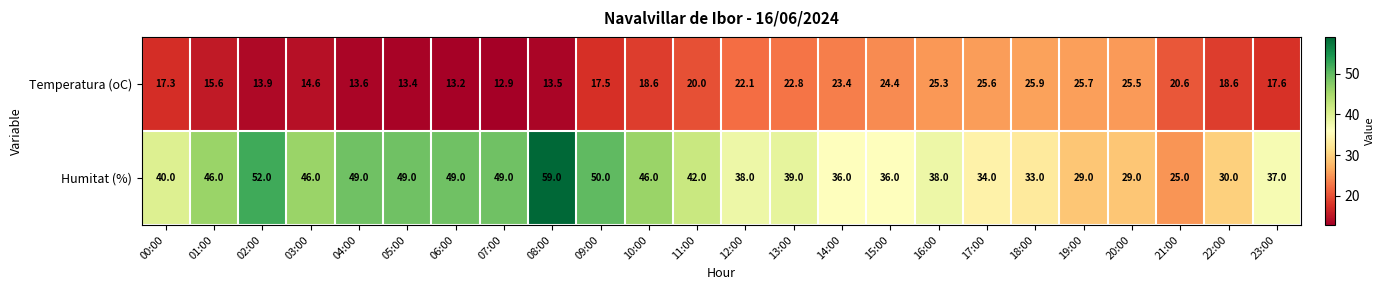

What is the sum of the Temperatura (oC) values at 06:00 and 08:00?

26.7